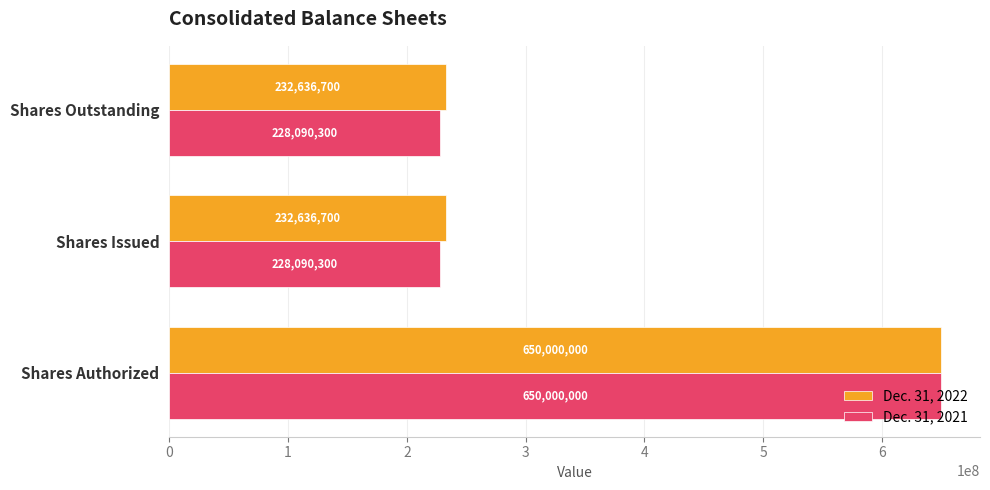

What is the sum of all Dec. 31, 2021 values?

1106180600